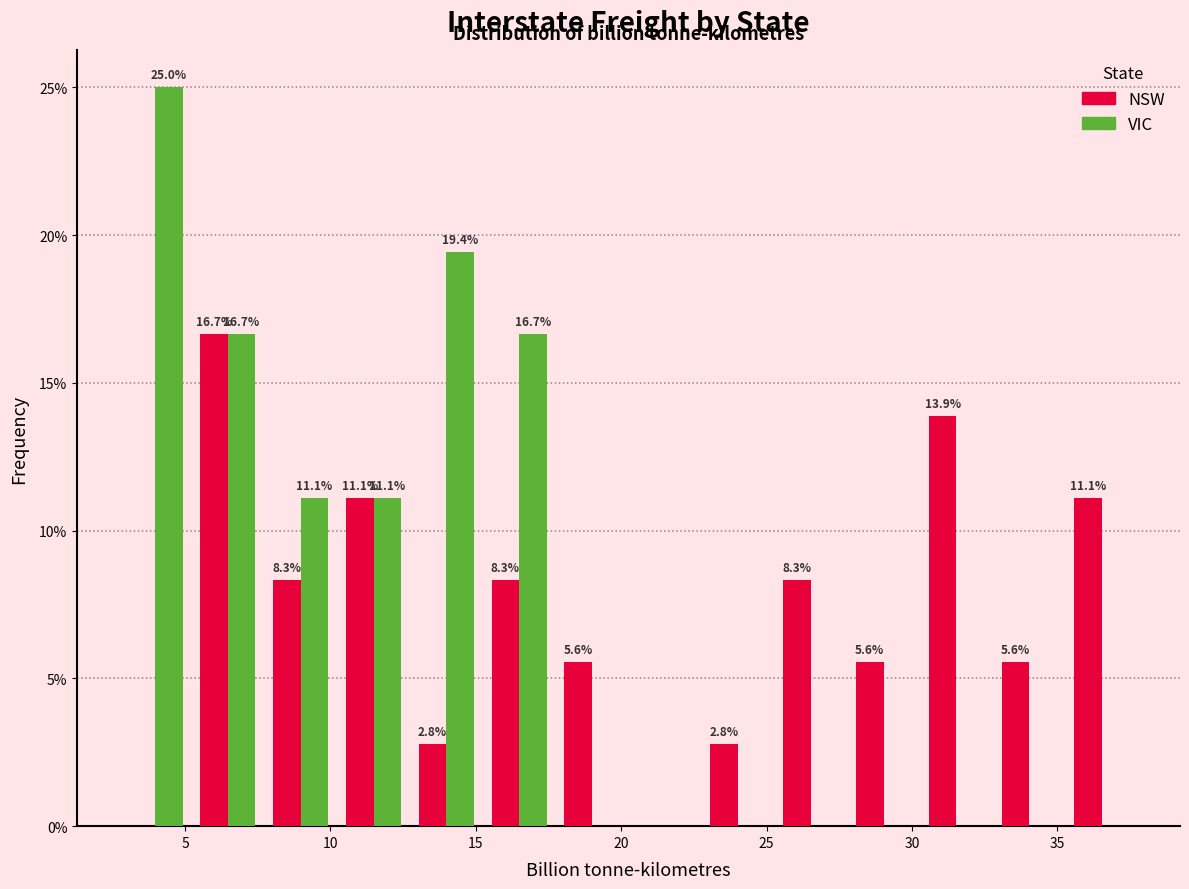

In the VIC series, which range on the x-axis has the tallest bar?

2.5 to 5.0